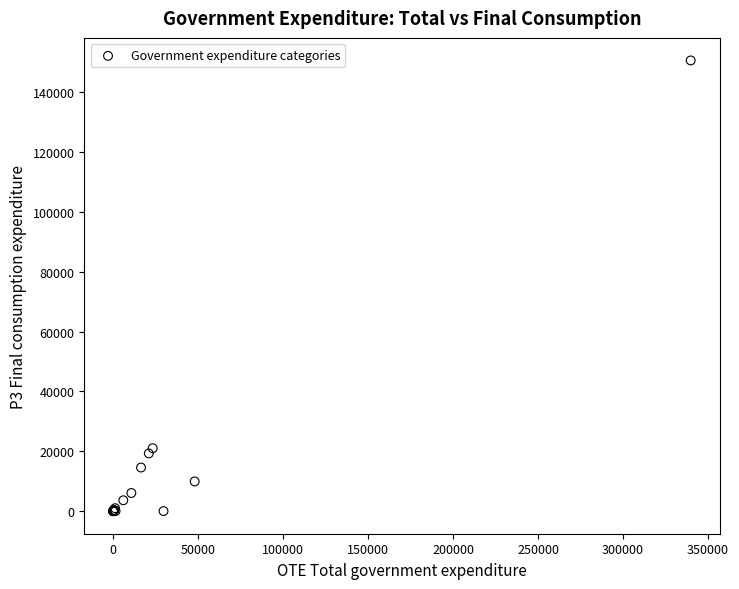

What Y value in the scatter plot is closest to 75298?

21038